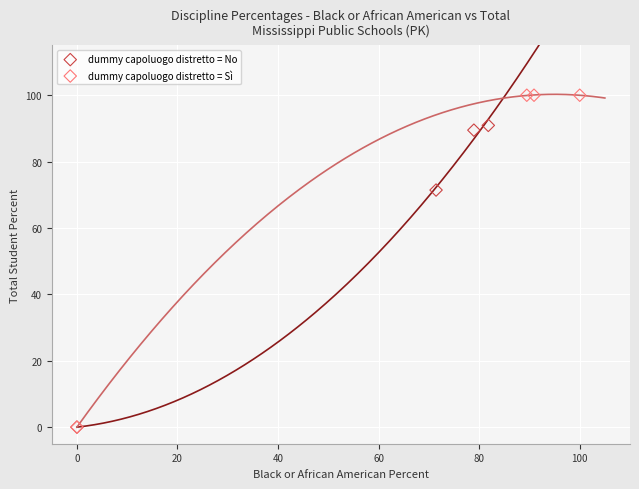

Which series contains the highest Y value?

dummy capoluogo distretto = Sì